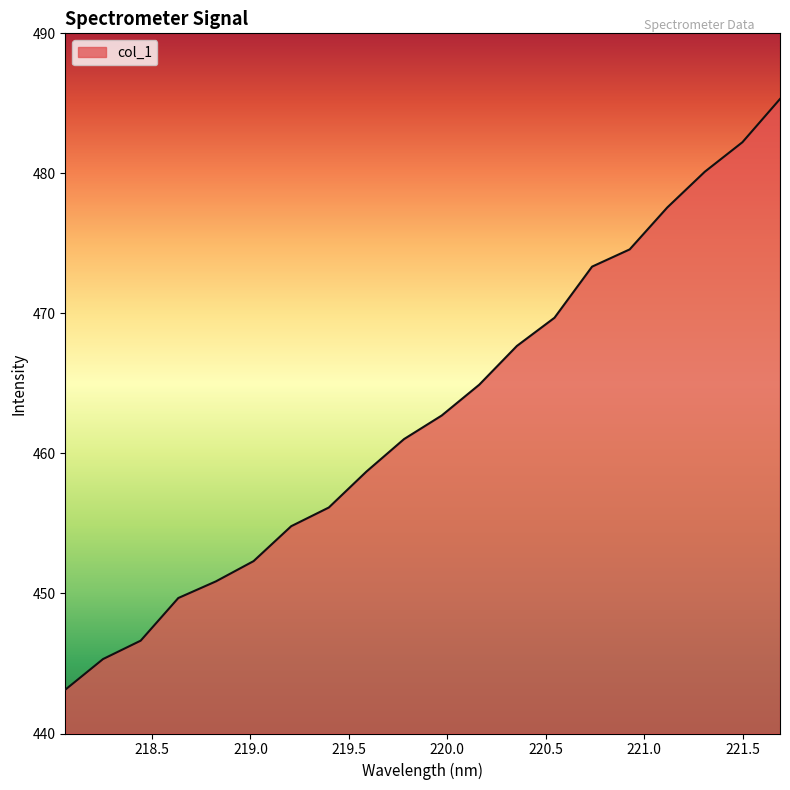

What is the maximum value shown in the chart?

485.3